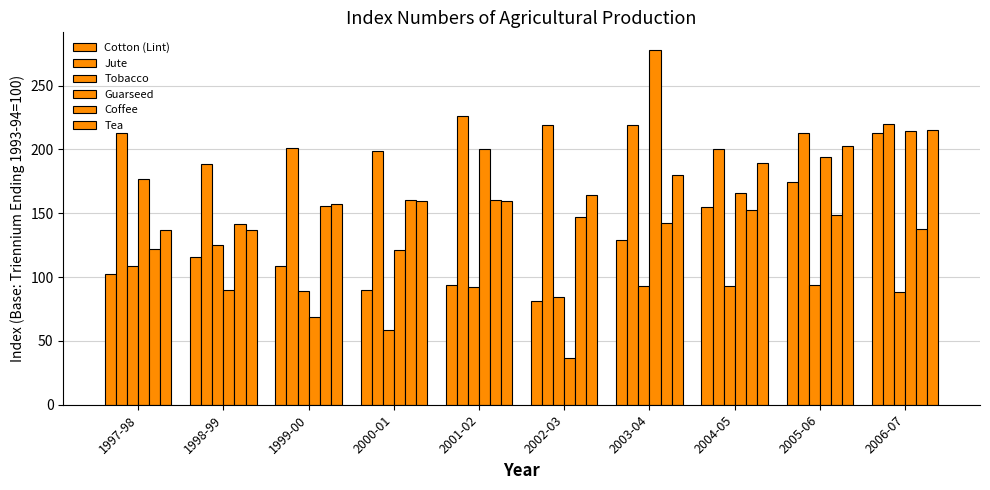

What is the average value of the Tea series?

170.2